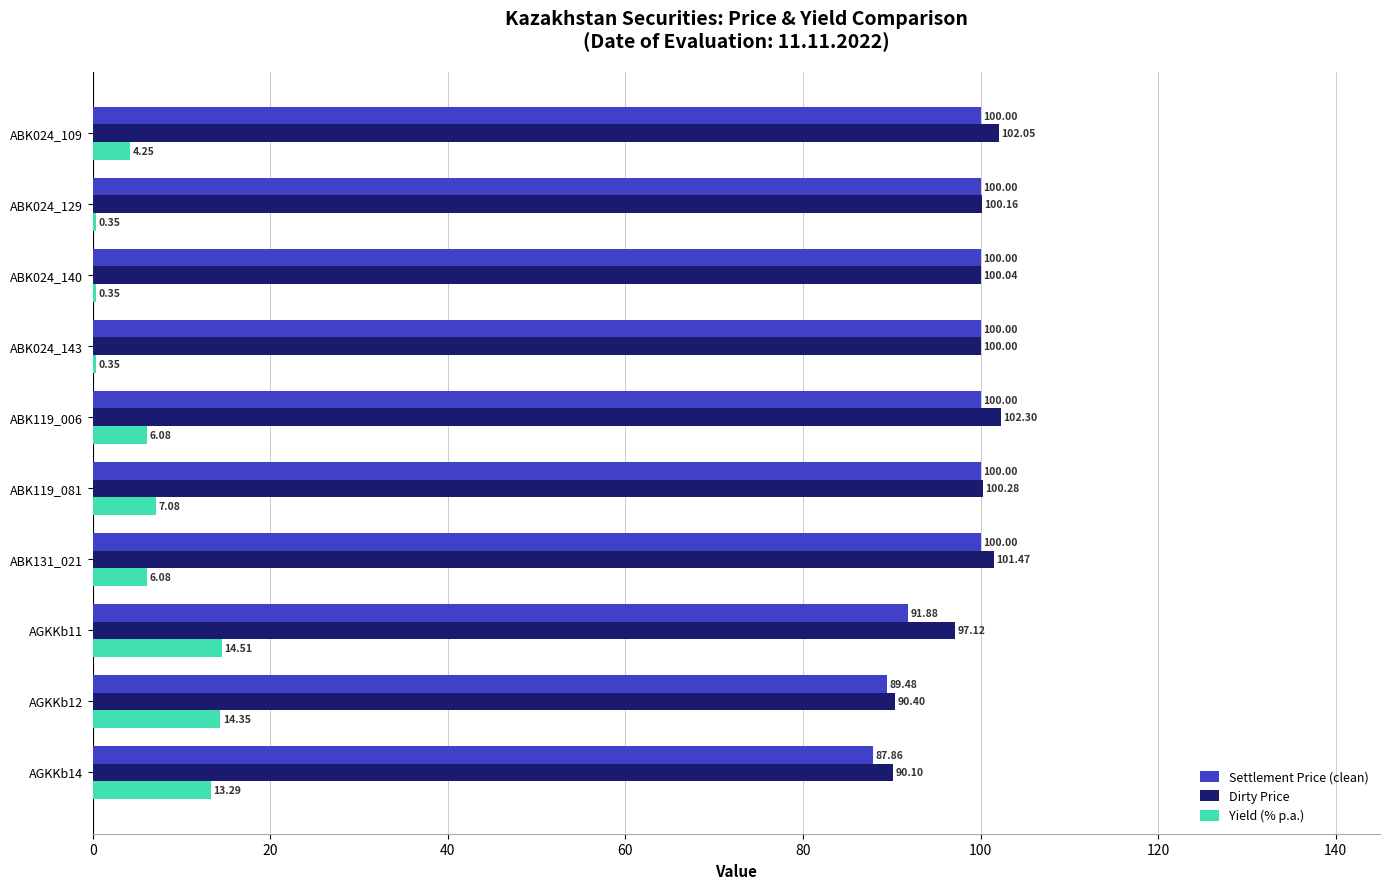

Which series changed the most between ABK024_129 and ABK119_081?

Yield (% p.a.)